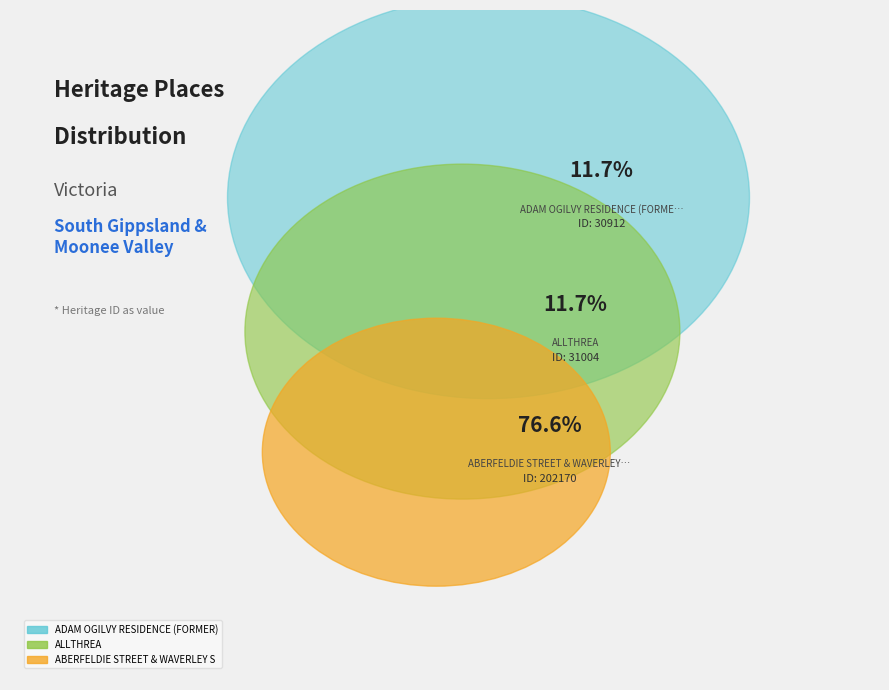

Which category has the smallest portion of the pie?

ADAM OGILVY RESIDENCE (FORMER)